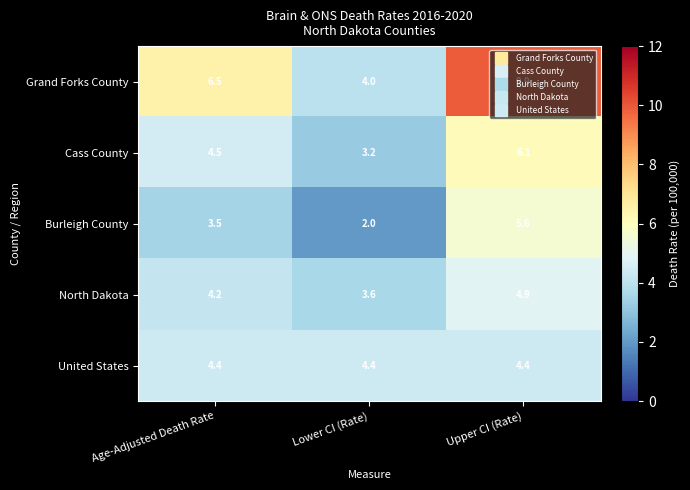

Which series has the largest total across all categories?

Grand Forks County